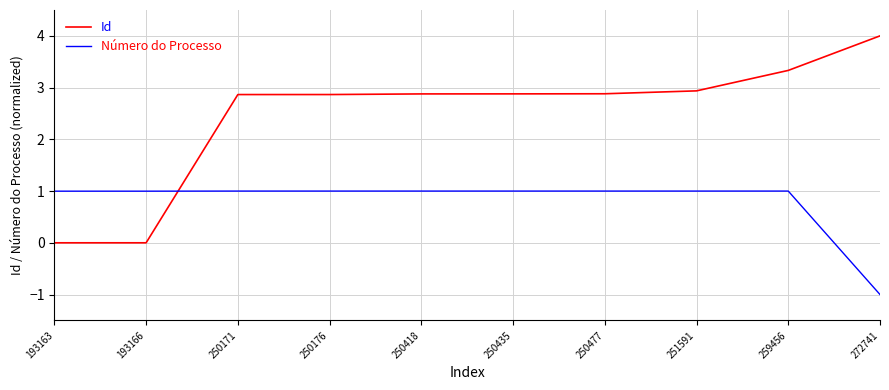

Is the value of Número do Processo at 272741 greater than the value of Id at 193166?

No